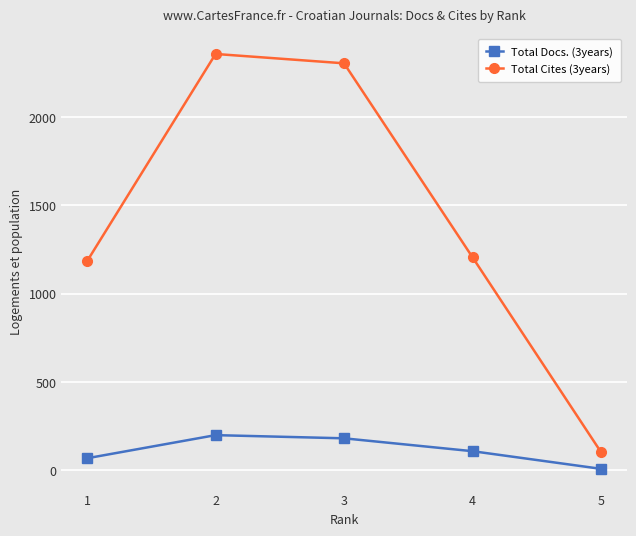

Rank the series by their average value, from highest to lowest.

Total Cites (3years), Total Docs. (3years)